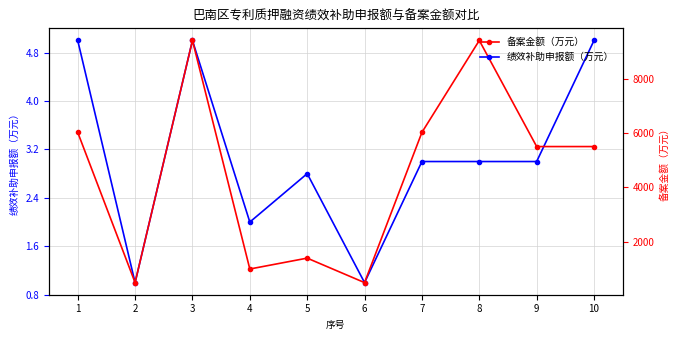

Is the value of 绩效补助申报额（万元） at 6 greater than the value of 备案金额（万元） at 8?

No